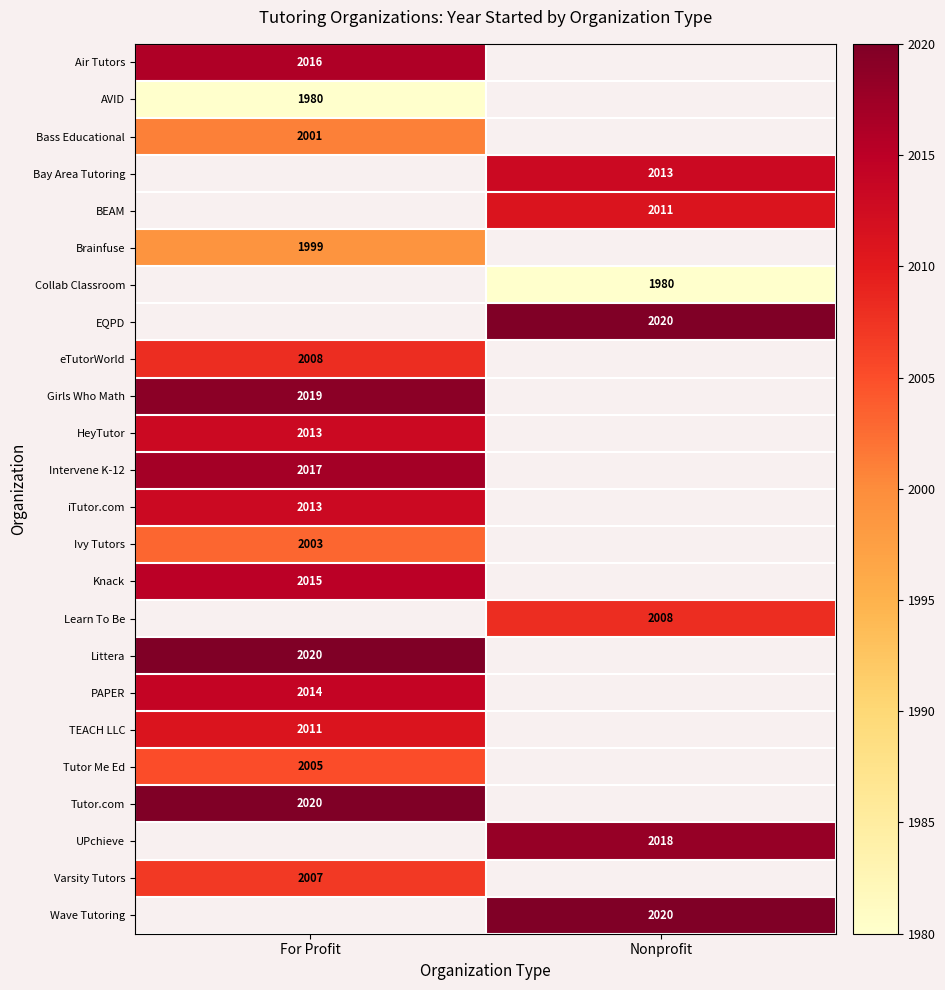

True or false: Littera has a value of 2809 at For Profit.

False